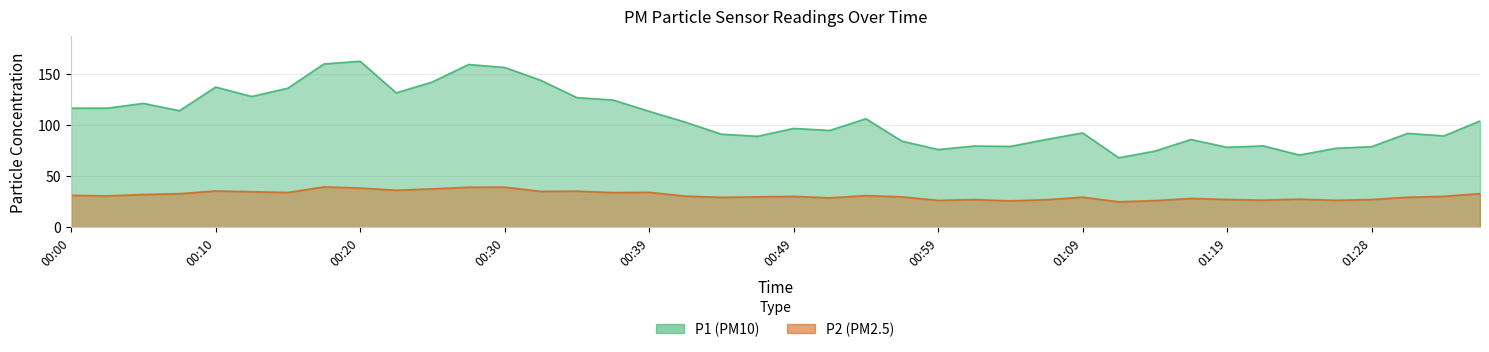

Is the value of P1 at 00:47 greater than the value of P2 at 00:57?

Yes